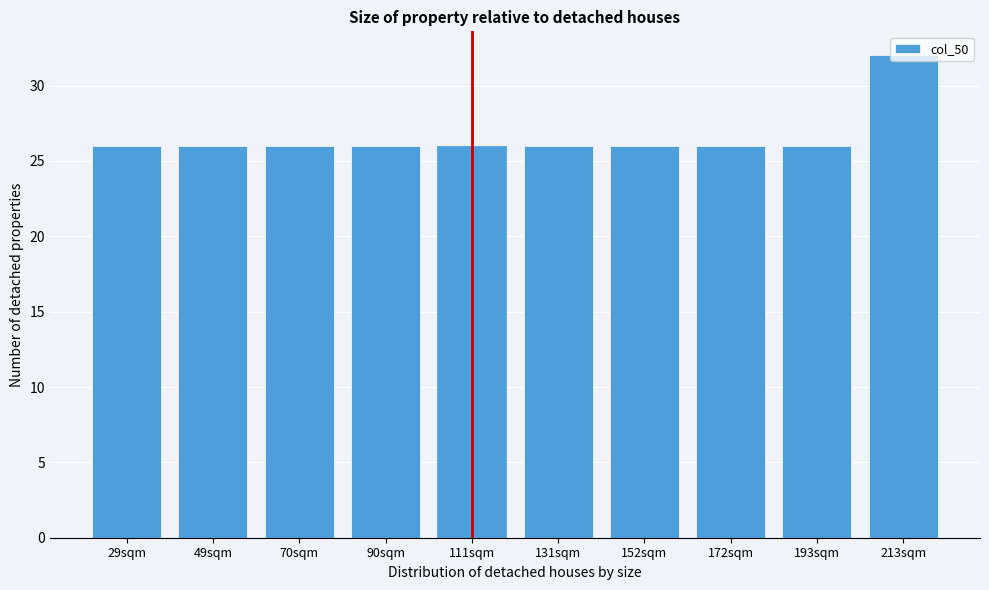

What is the difference between the values at 213sqm and 90sqm?

6